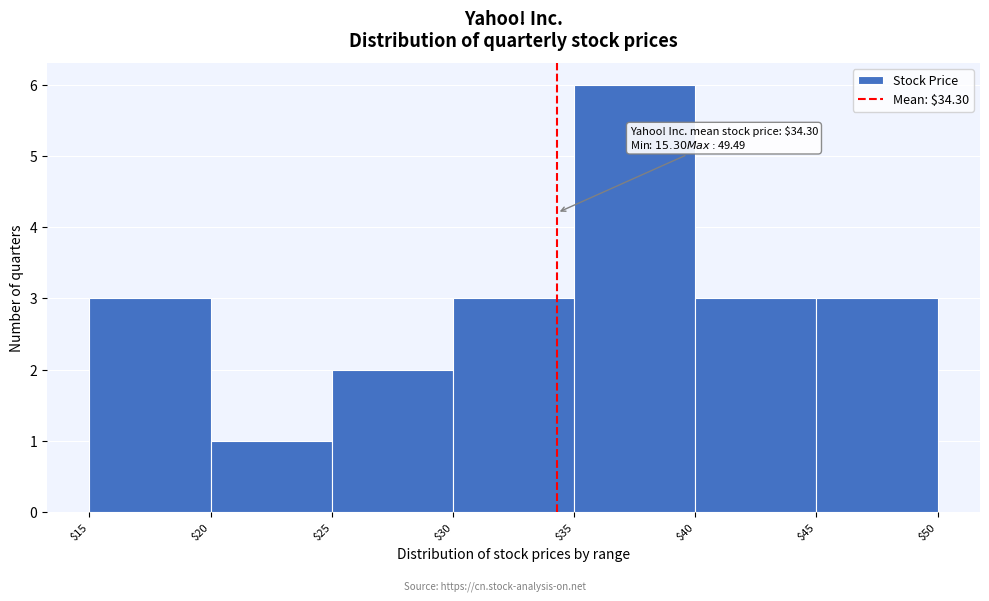

Which range on the x-axis has the tallest bar?

$35 to $40